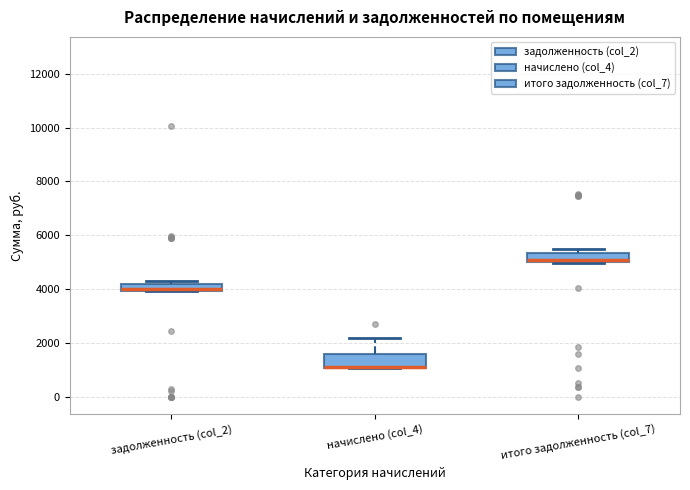

Where does the upper whisker of the box for начислено (col_4) end on the y-axis? The values are not printed on the chart, so give them approximately, as read against the axis.

2200